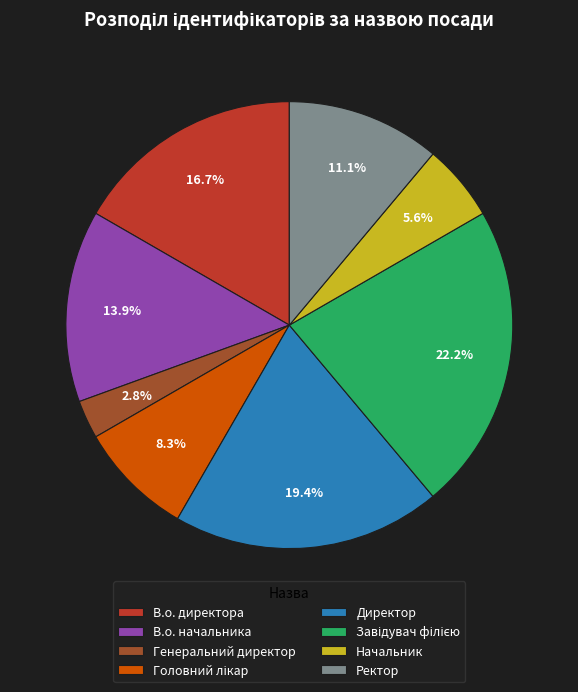

True or false: В.о. начальника accounts for 22% of the total.

False